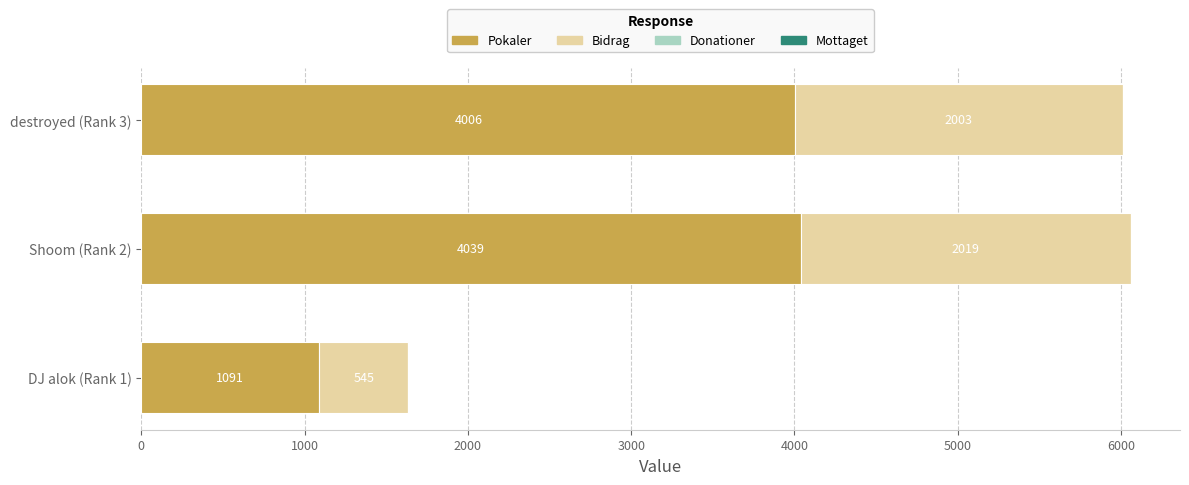

At which label does Pokaler reach its peak?

Shoom (Rank 2)